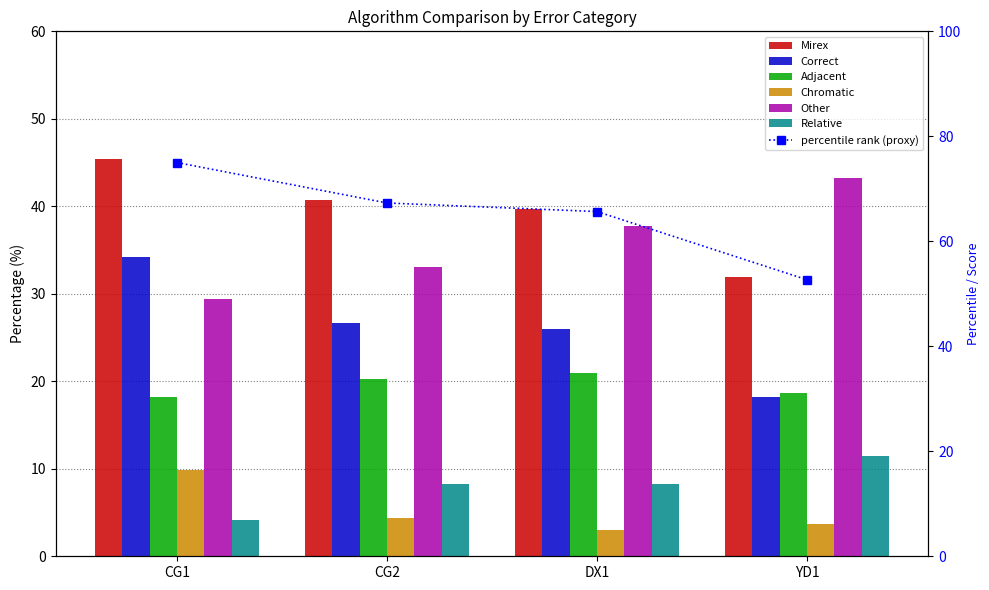

Reading left to right, list all the values displayed in this chart.

Mirex: 45.4	40.7	39.8	31.9
Correct: 34.2	26.7	26.0	18.2
Adjacent: 18.2	20.2	20.9	18.6
Chromatic: 9.9	4.4	3.0	3.7
Other: 29.4	33.1	37.7	43.2
Relative: 4.1	8.3	8.3	11.5